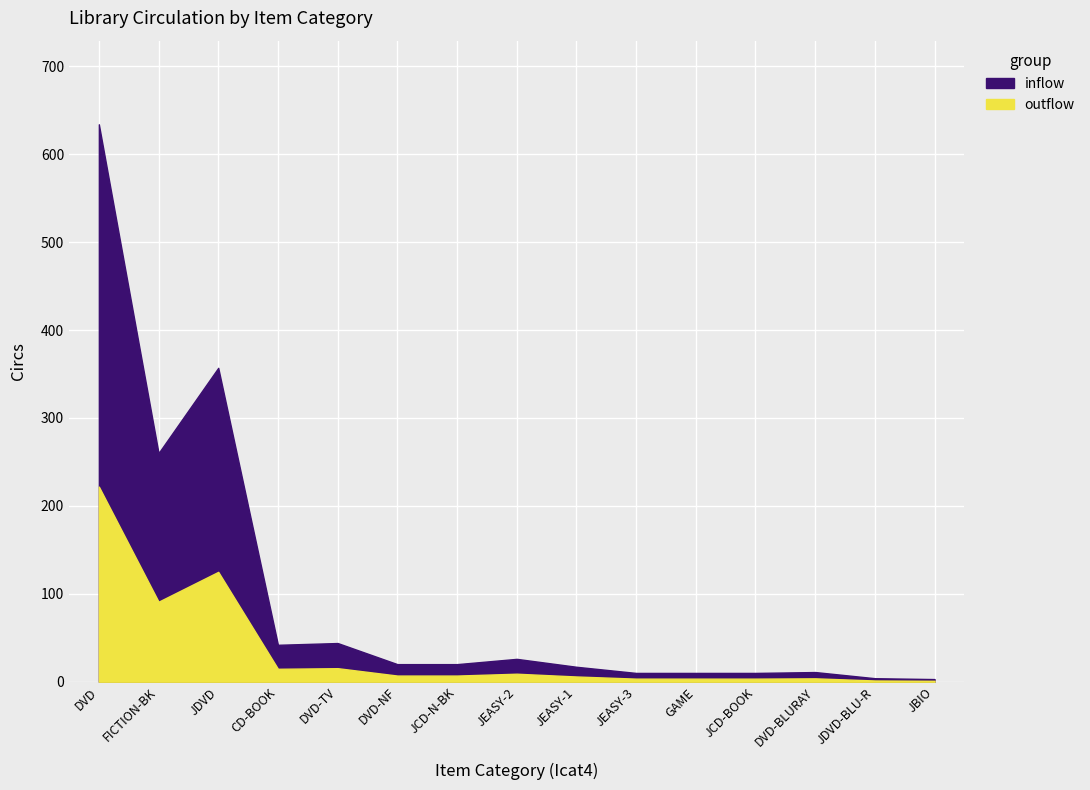

Reading left to right, transcribe all the data shown in this chart.

DVD=634	FICTION-BK=260	JDVD=357	CD-BOOK=42	DVD-TV=44	DVD-NF=20	JCD-N-BK=20	JEASY-2=26	JEASY-1=17	JEASY-3=10	GAME=10	JCD-BOOK=10	DVD-BLURAY=11	JDVD-BLU-R=4	JBIO=3